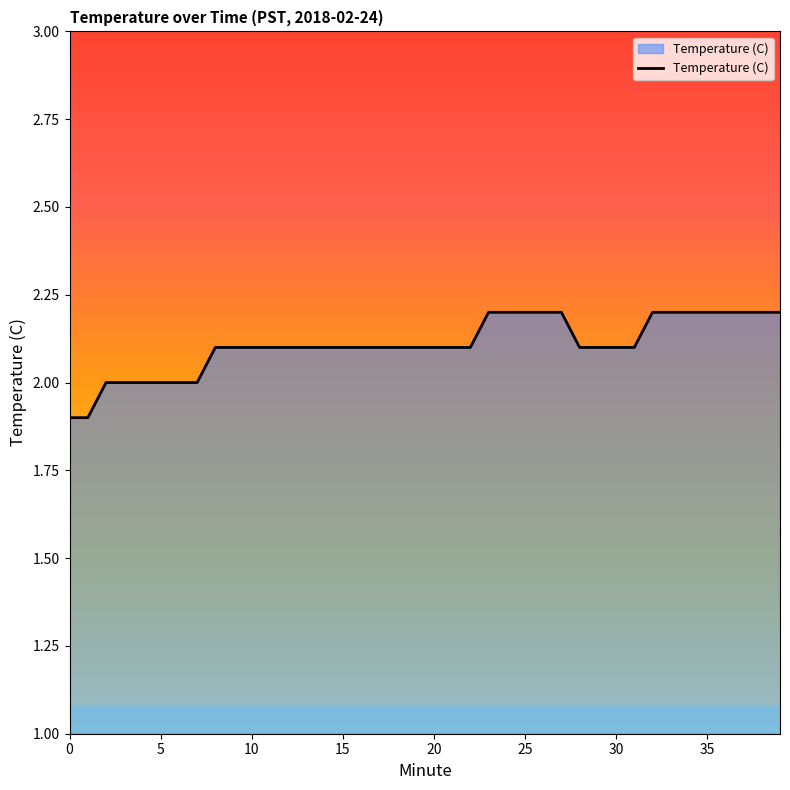

What is the maximum value shown in the chart?

2.2